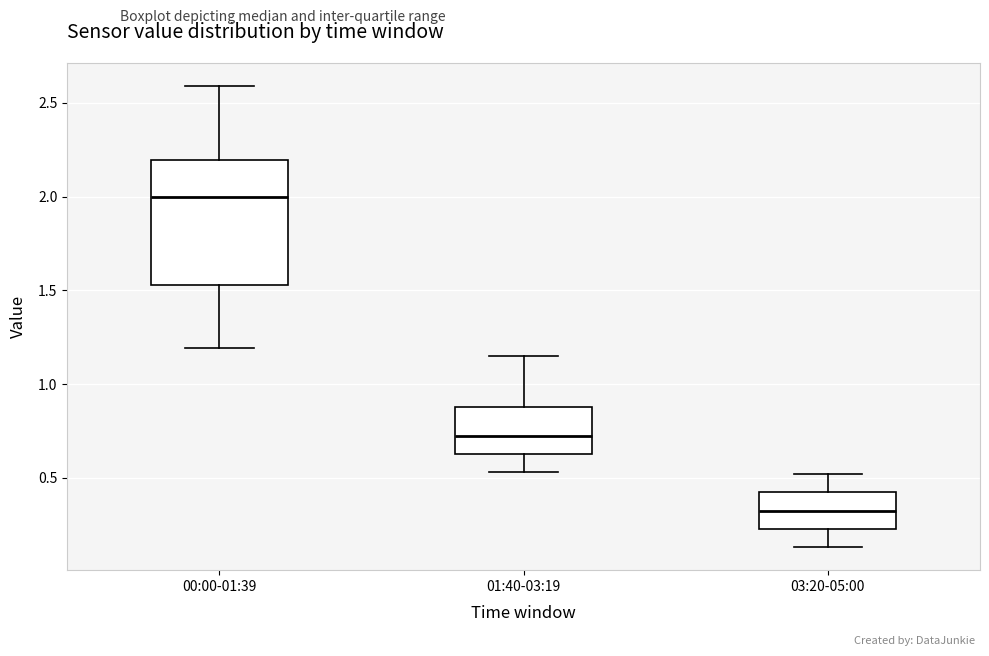

Where does the lower whisker of the box for 01:40-03:19 end on the y-axis? The values are not printed on the chart, so give them approximately, as read against the axis.

0.55